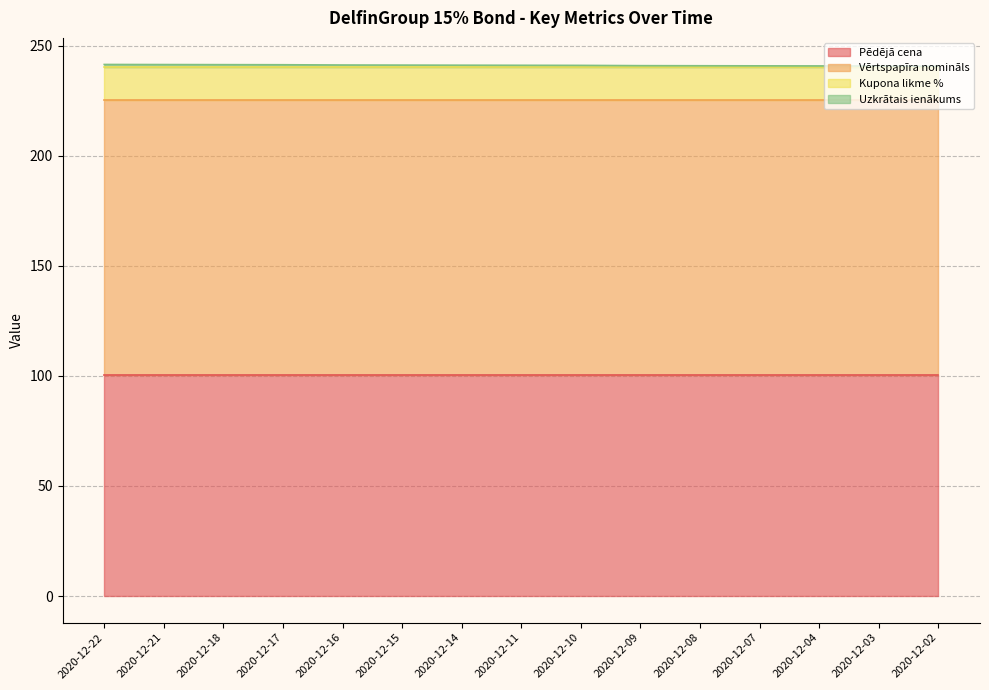

At which category does the chart reach its minimum across all series?

2020-12-02